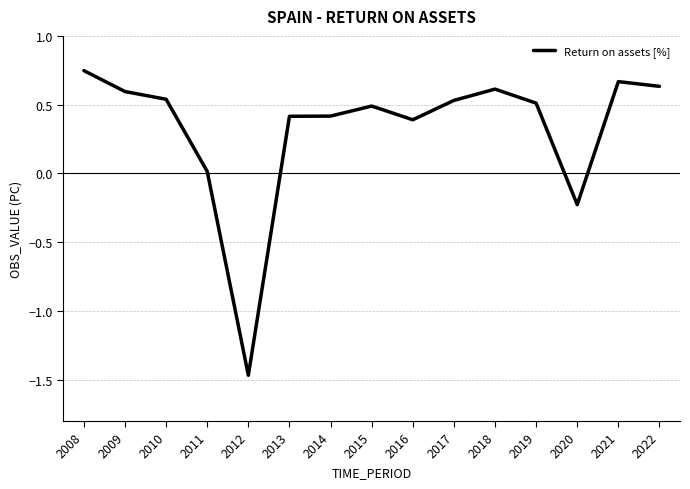

Does the chart display data point markers on the line(s)?

No